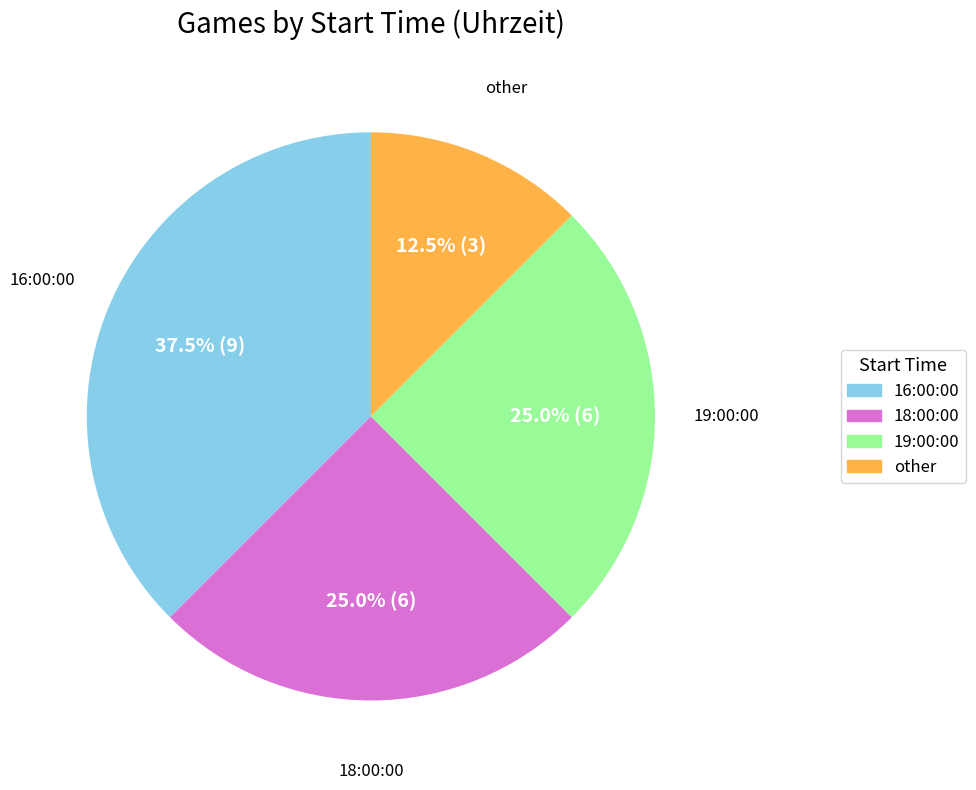

Is there a majority slice in this chart?

No